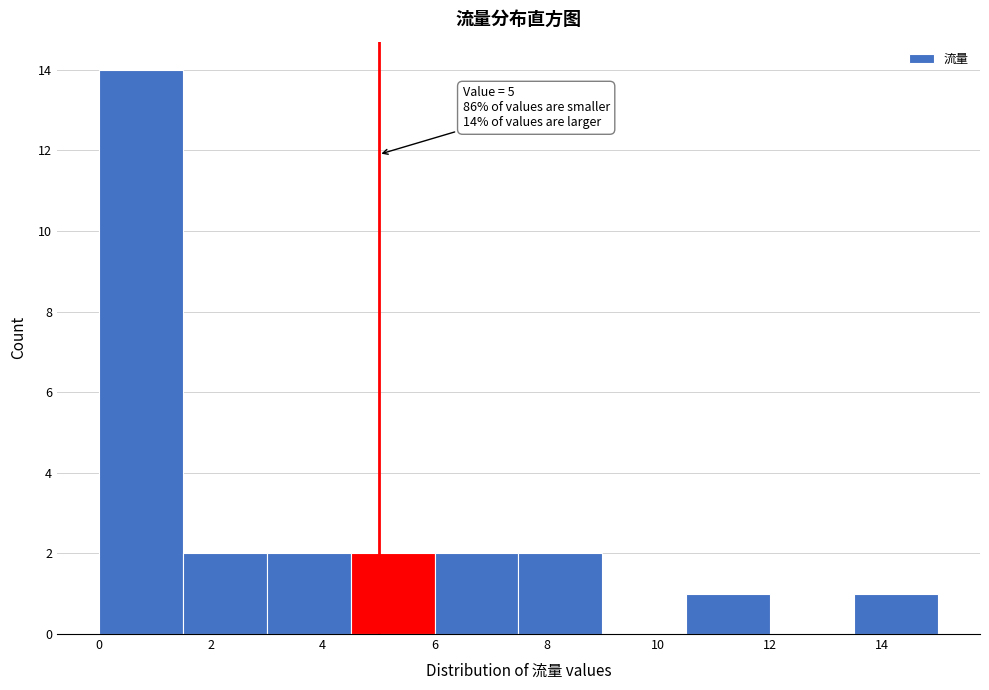

Over which range of the x-axis is the bar tallest?

0.0 to 1.5